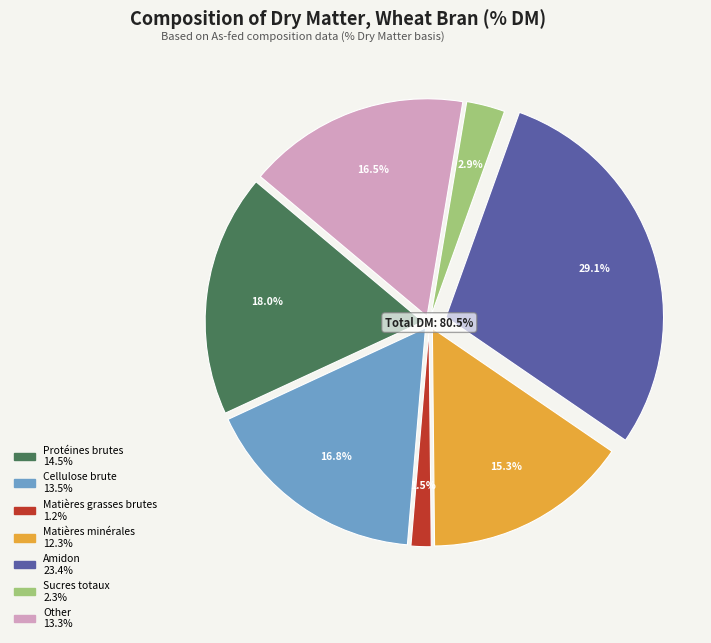

Does any single category account for the majority?

No